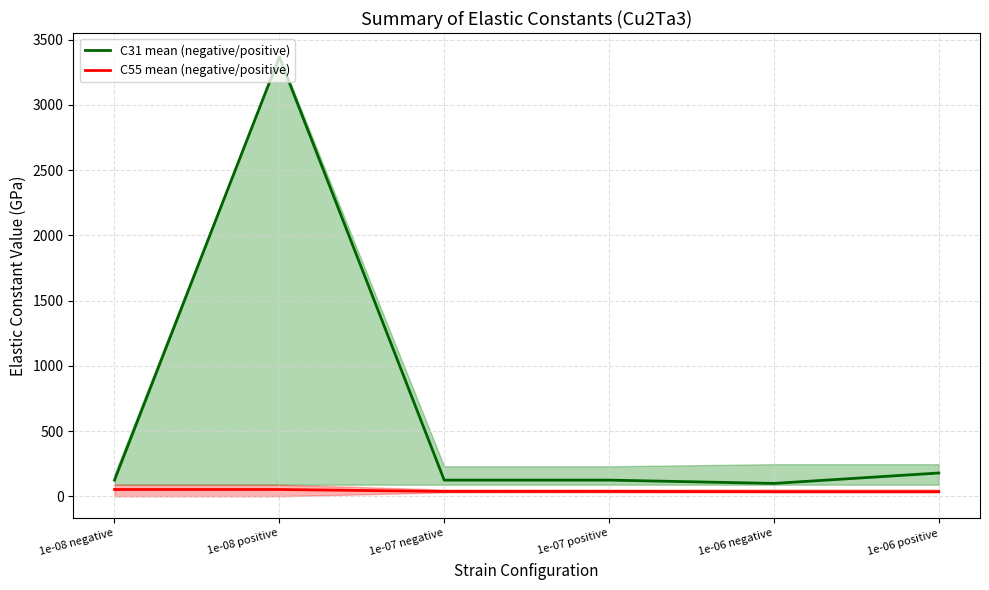

List the series in order of their peak value, highest first.

C31 mean (negative/positive), C55 mean (negative/positive)